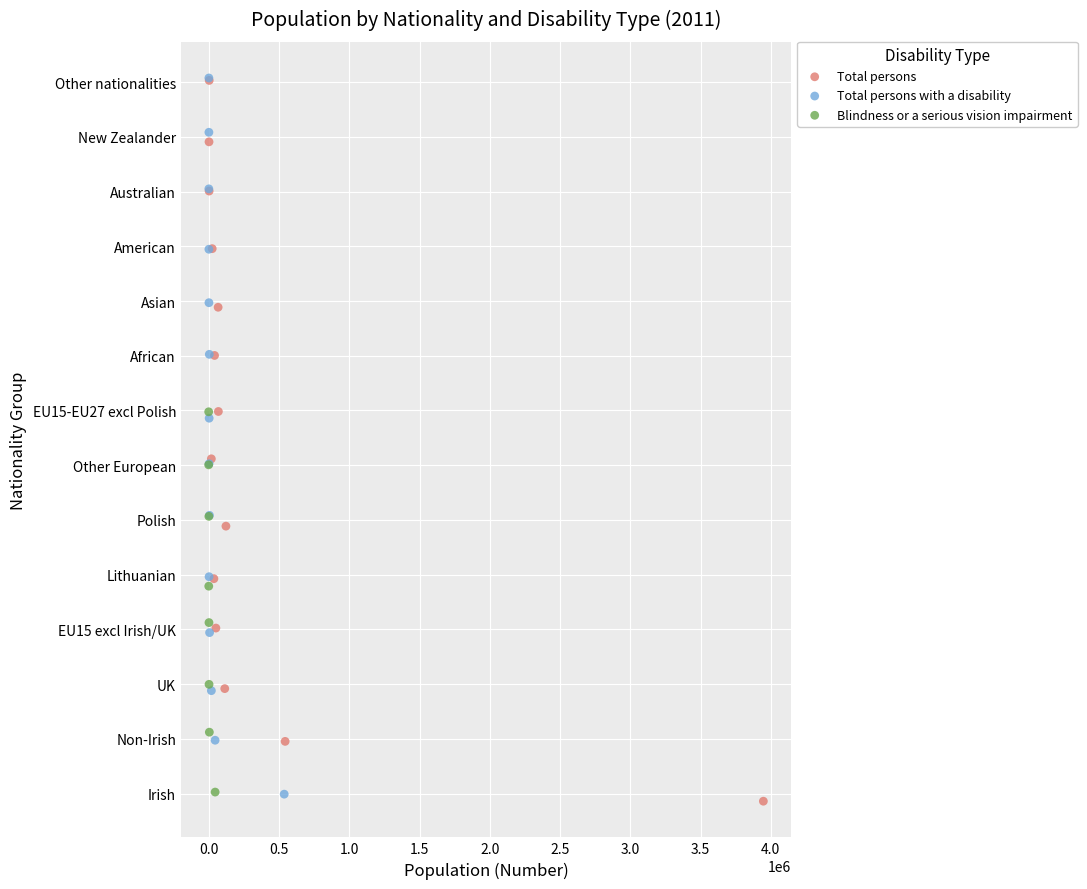

Which series contains the lowest Y value?

Total persons